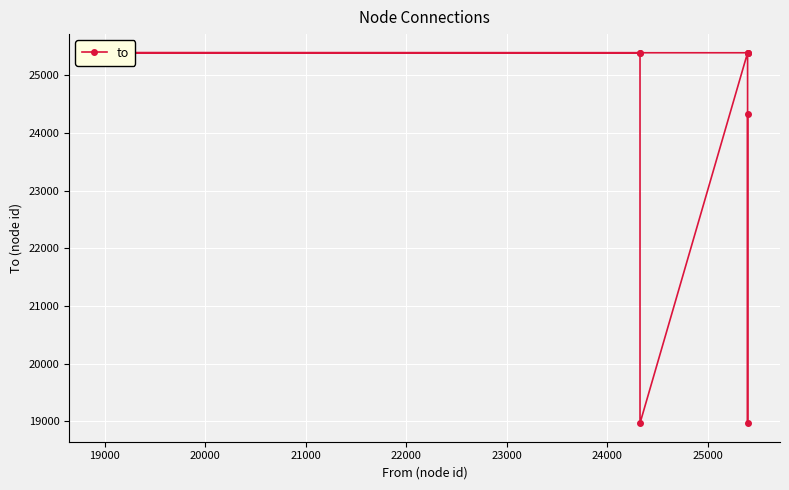

Is this an area chart (filled region under the line)?

No